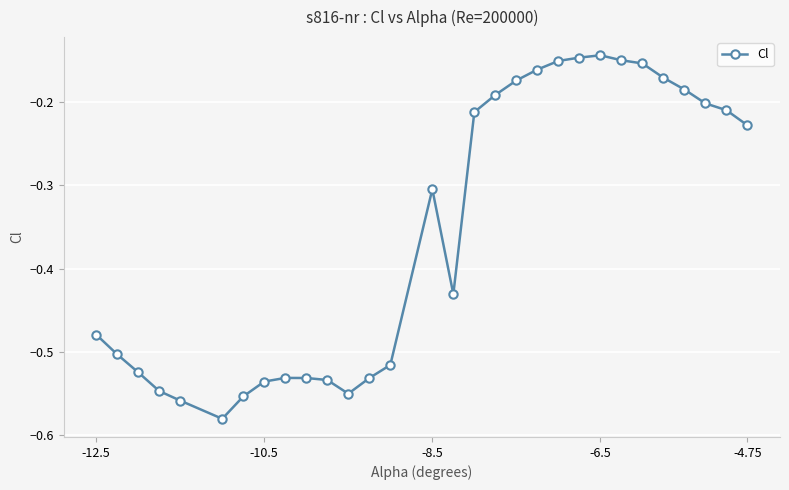

What is the sum of all values?

-10.7